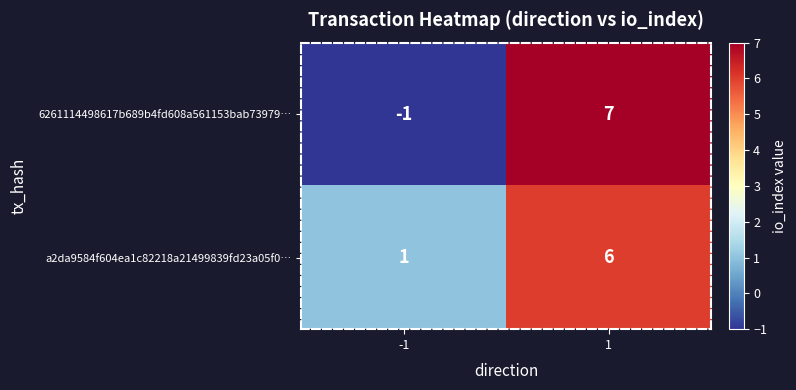

Reading left to right, transcribe all the data shown in this chart.

6261114498617b689b4fd608a561153bab73979…: -1=-1	1=7
a2da9584f604ea1c82218a21499839fd23a05f0…: -1=1	1=6